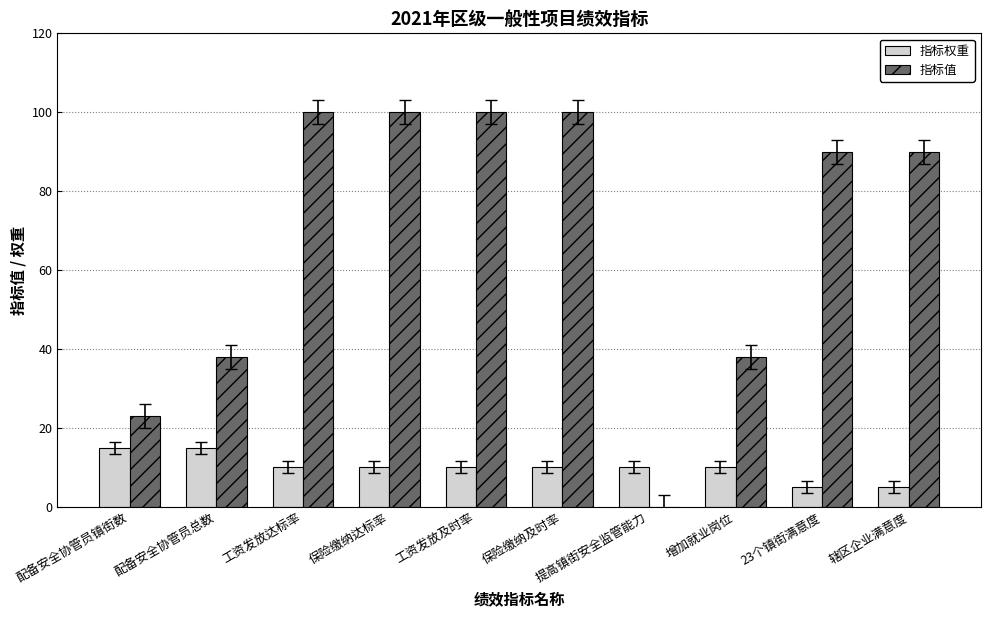

How many values in 指标值 are above zero?

9